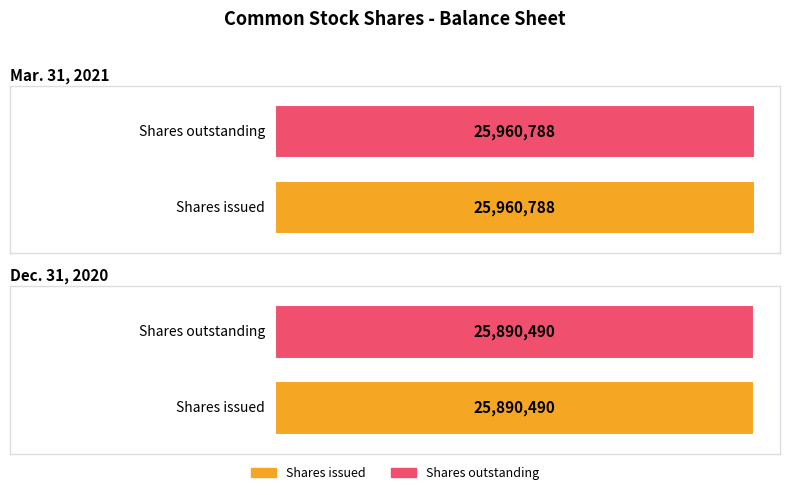

Is the value of Mar. 31, 2021 at Common stock shares issued (in shares) greater than the value of Dec. 31, 2020 at Common stock shares outstanding (in shares)?

Yes